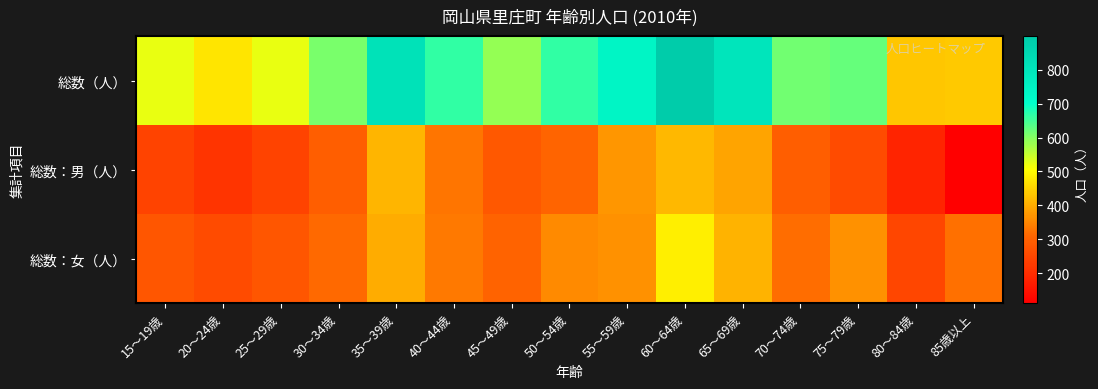

Which series has the widest spread of values?

総数（人）